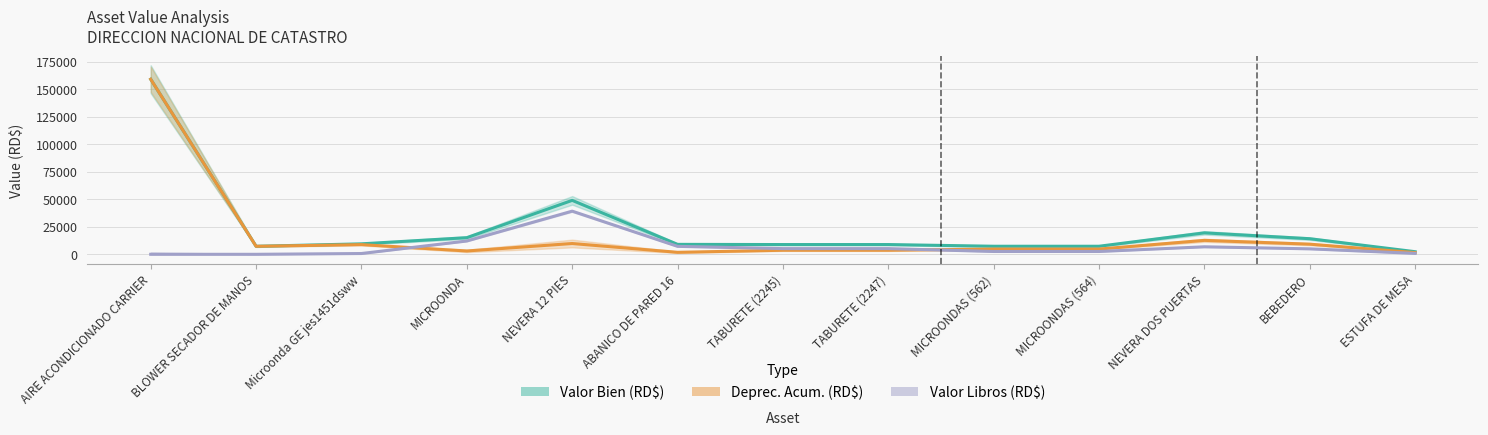

List the series in order of their peak value, lowest first.

Valor Libros (RD$), Deprec. Acum. (RD$), Valor Bien (RD$)